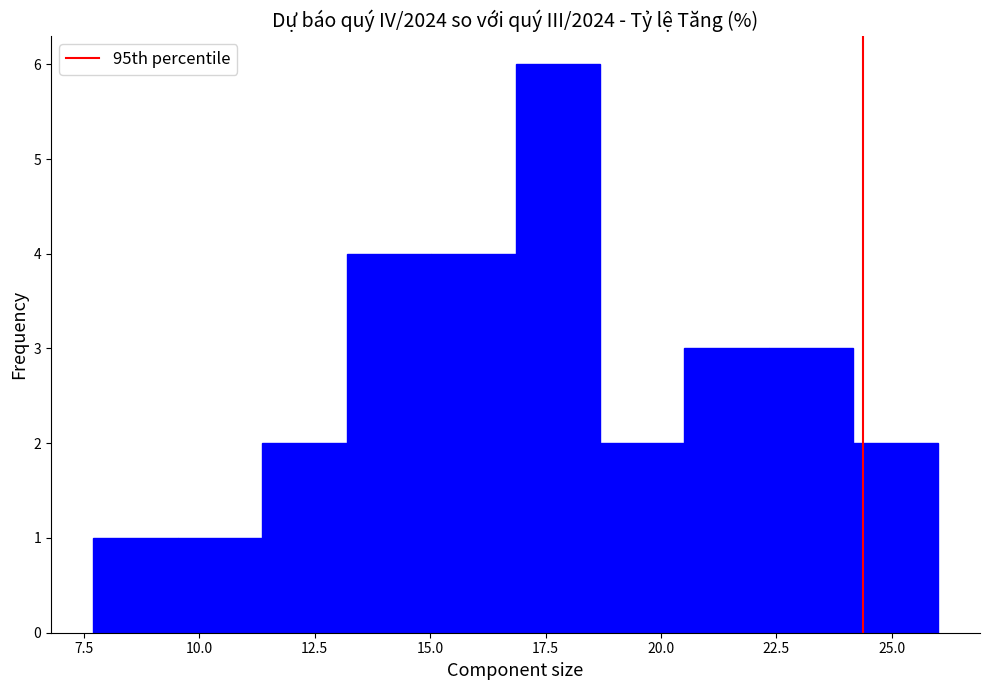

Read against the x-axis, roughly where is the centre of the tallest bar?

18.0